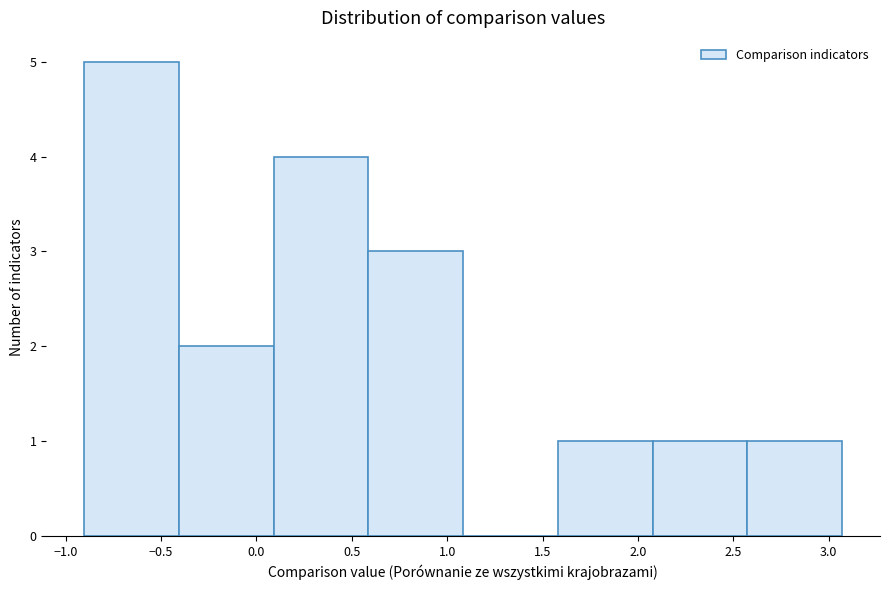

Reading left to right, transcribe this chart: for each bar, give the range it covers on the x-axis and its height. Neither the bar edges nor the heights are printed on the chart, so give them approximately, as read against the axes.

-0.90 to -0.40: 5
-0.40 to 0.10: 2
0.10 to 0.60: 4
0.60 to 1.10: 3
1.10 to 1.60: 0
1.60 to 2.10: 1
2.10 to 2.55: 1
2.55 to 3.05: 1